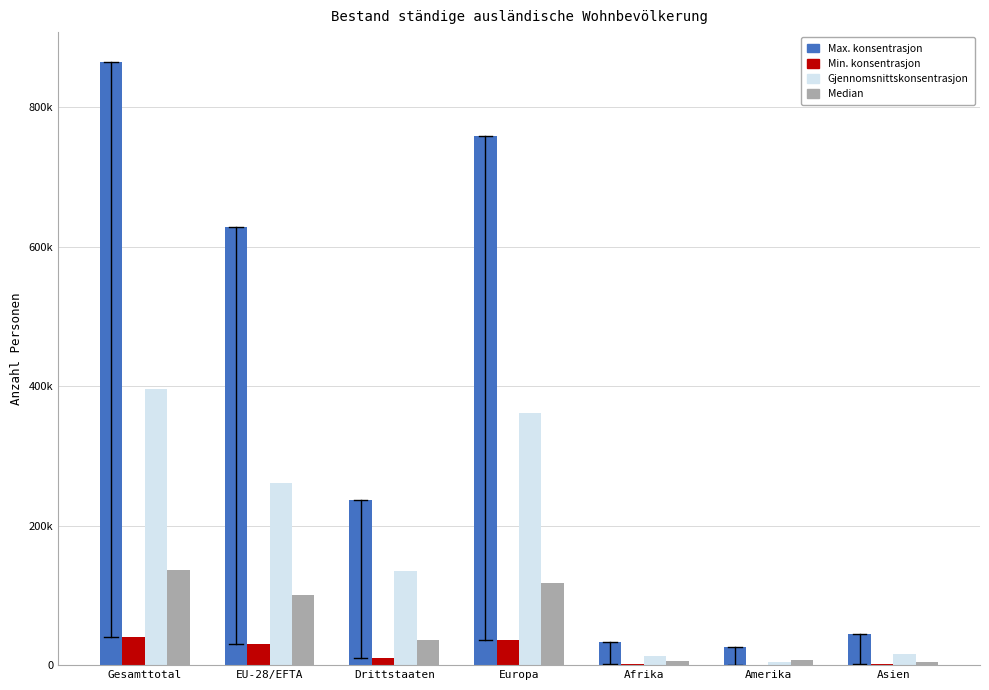

What are all the series names shown in the legend?

Max. konsentrasjon, Min. konsentrasjon, Gjennomsnittskonsentrasjon, Median